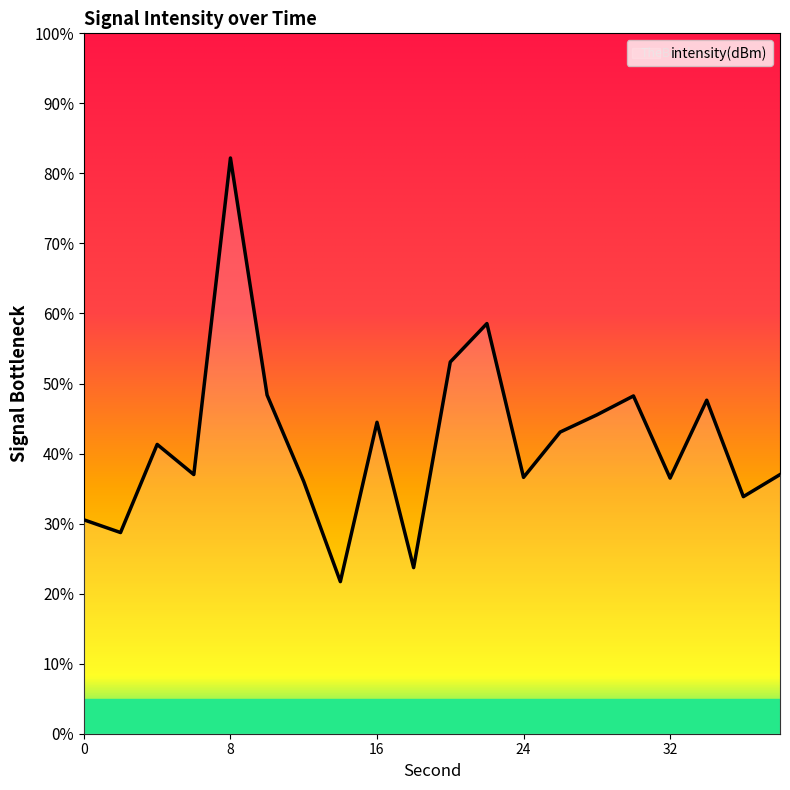

How many interior local valleys (lower than both neighbors) does the data have?

7